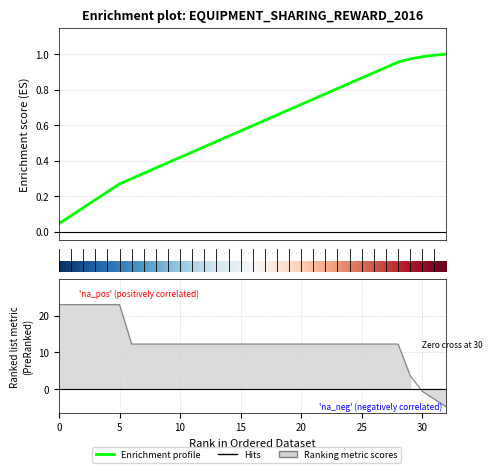

How many lines are shown in the chart?

1